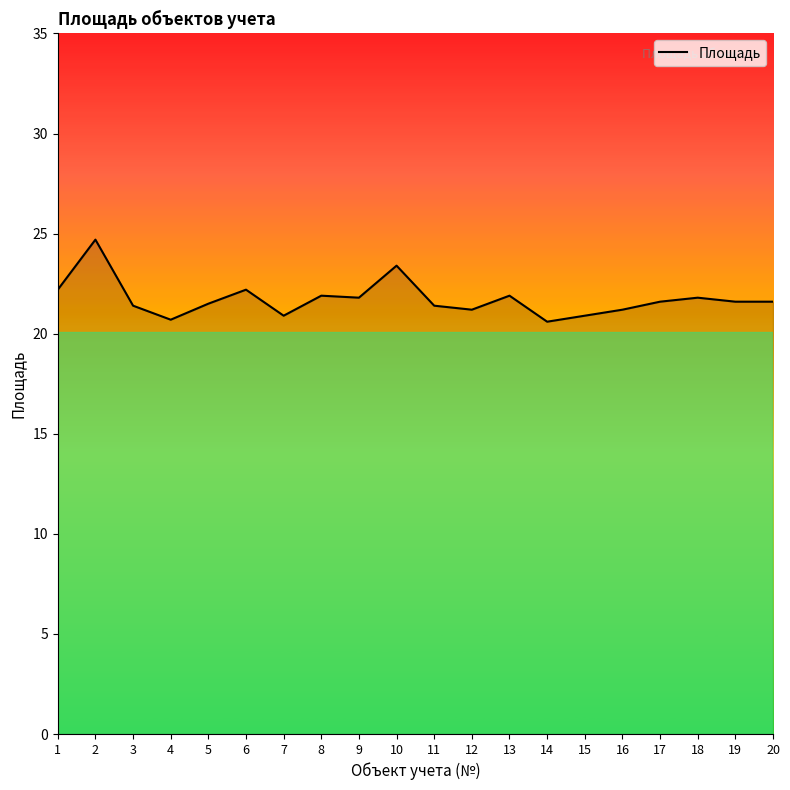

What is the sum of all values?

434.5